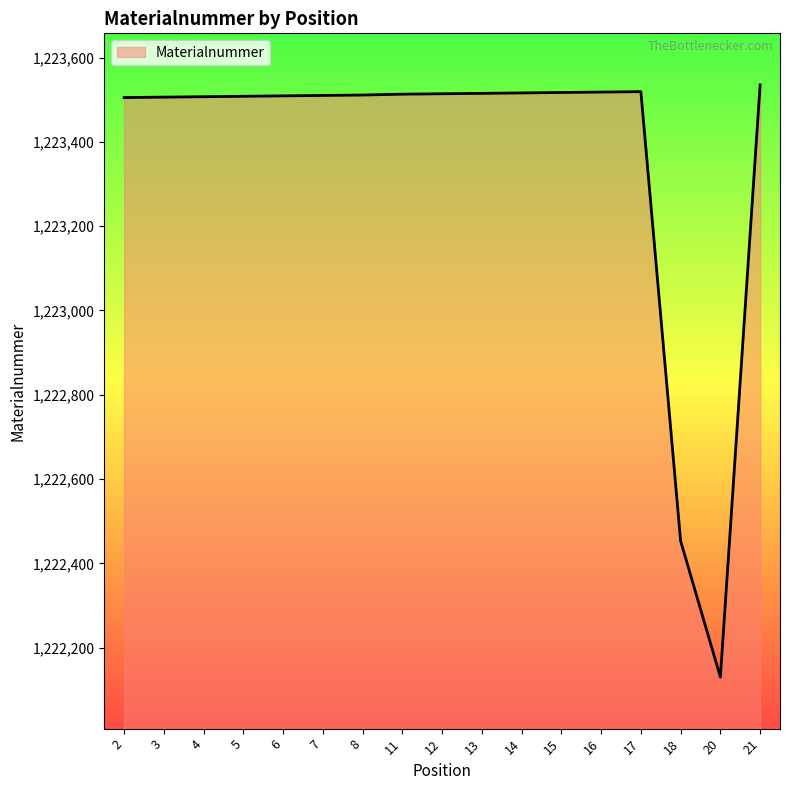

What is the change in value from 6 to 12?

+5